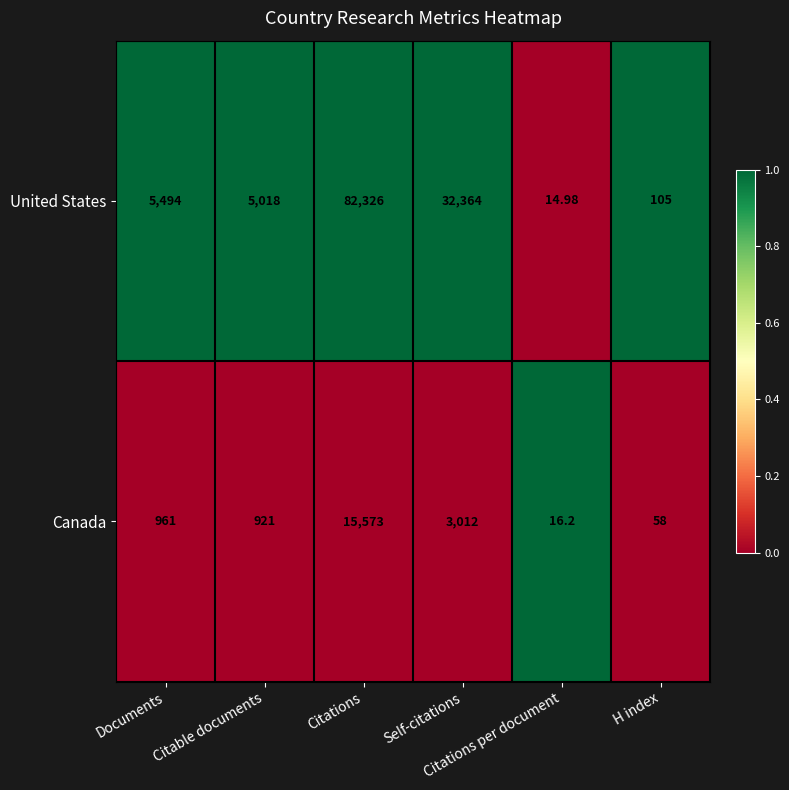

Which category has the highest value across all series?

Citations